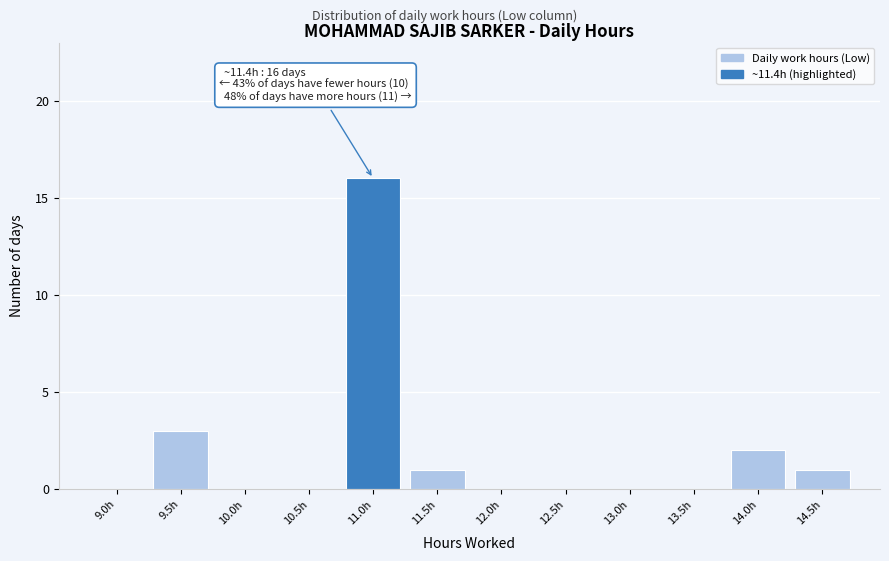

The value at 14.0h is 2. True or false?

True